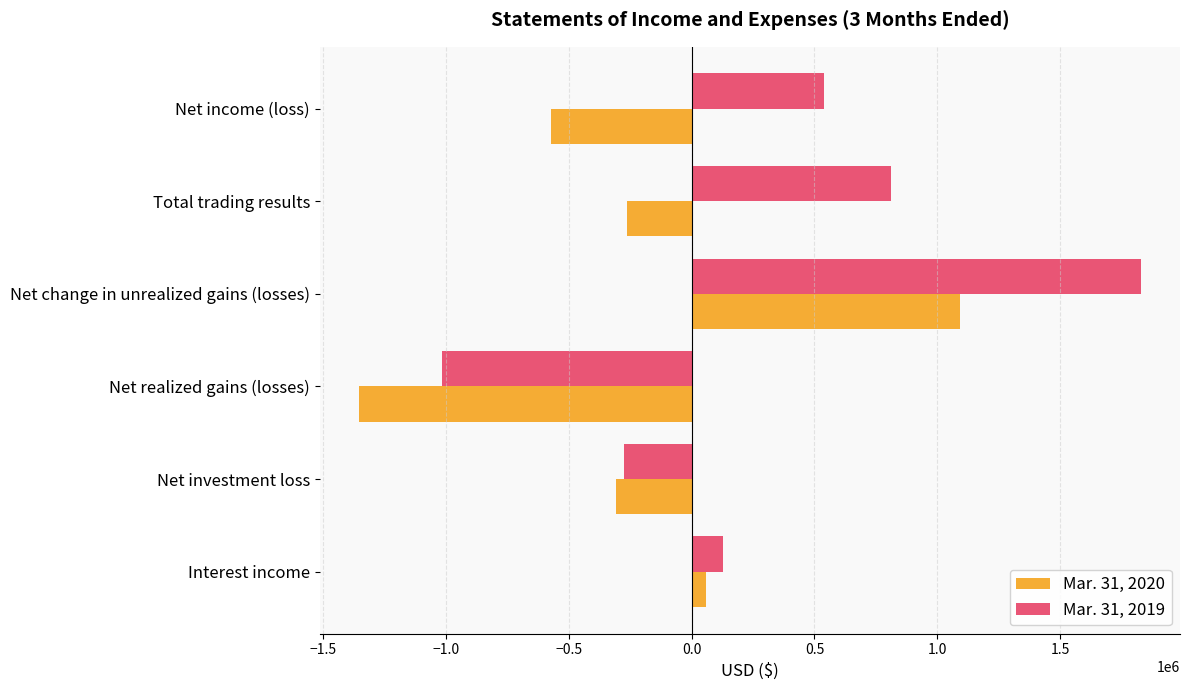

The value of Mar. 31, 2020 at Net income (loss) is -571616. True or false?

True